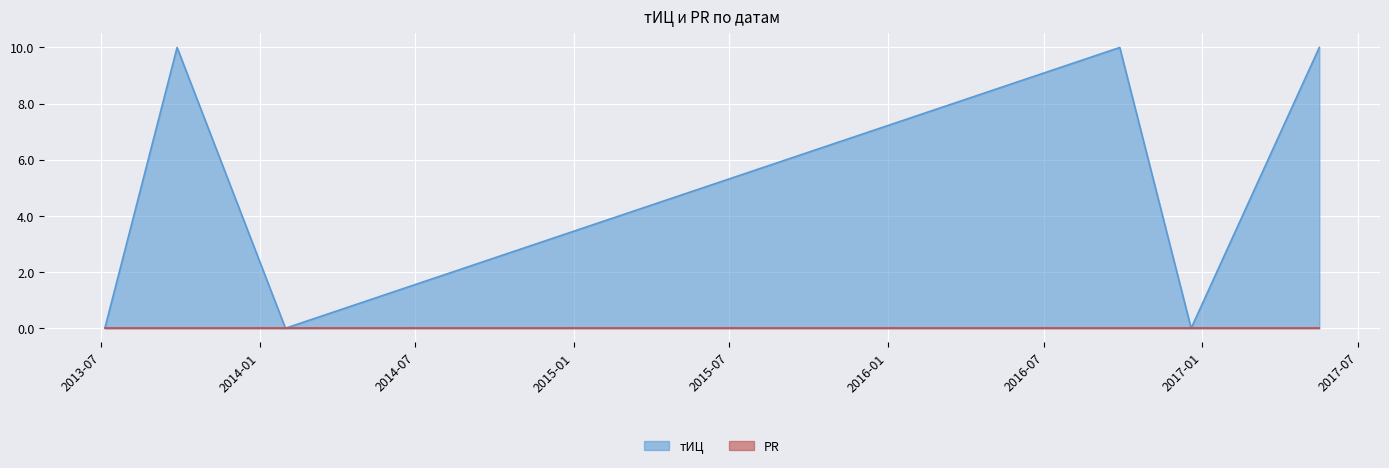

What is the difference between the maximum and minimum values?

10